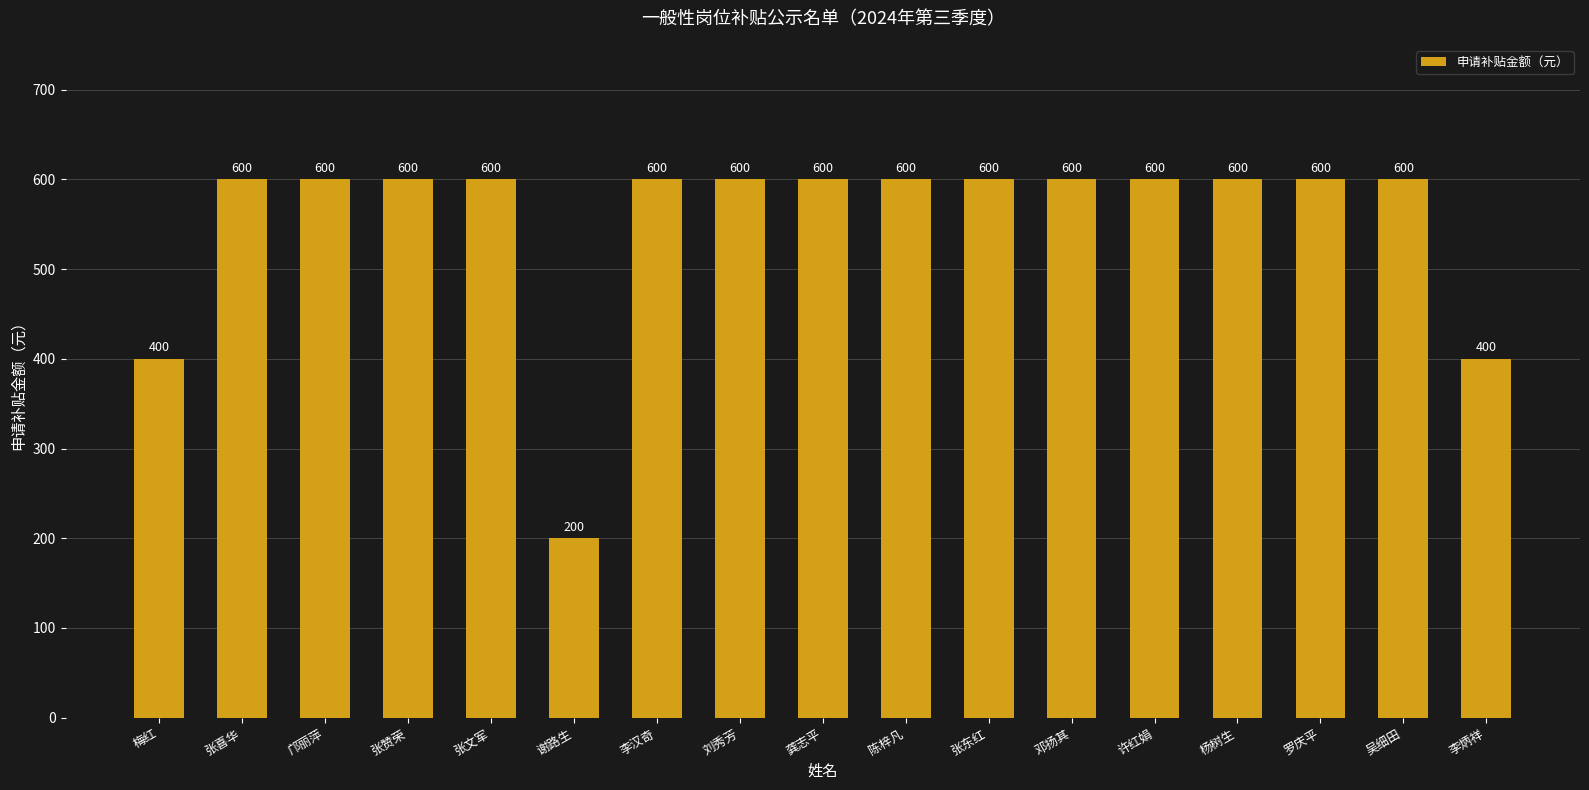

Is it true that the value at 龚志平 is 1010?

False